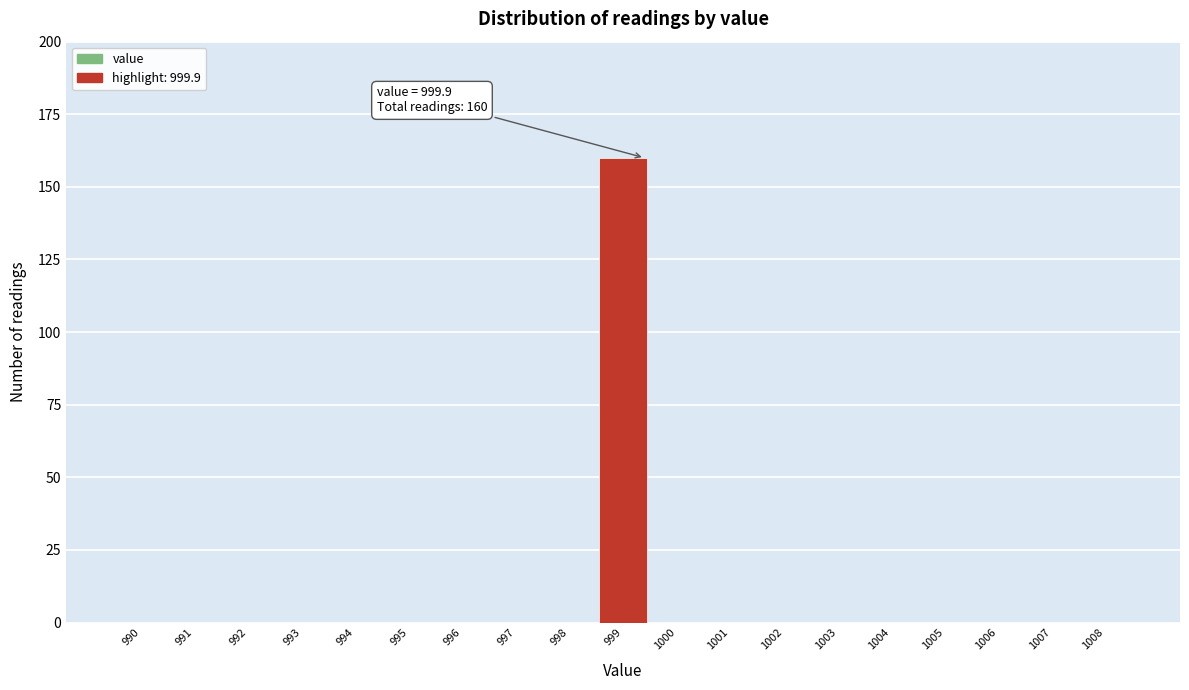

Reading right to left, transcribe all the data shown in this chart.

1008=0	1007=0	1006=0	1005=0	1004=0	1003=0	1002=0	1001=0	1000=0	999=160	998=0	997=0	996=0	995=0	994=0	993=0	992=0	991=0	990=0